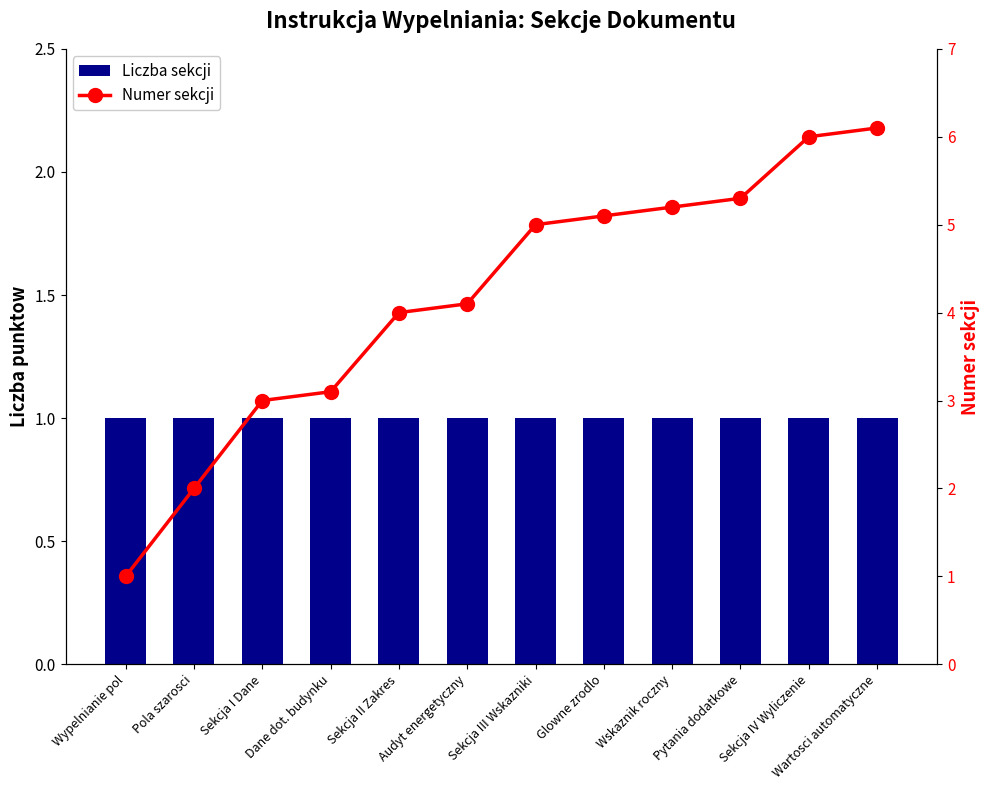

Which series changed the most between Pola szarosci and Sekcja I Dane?

Numer sekcji